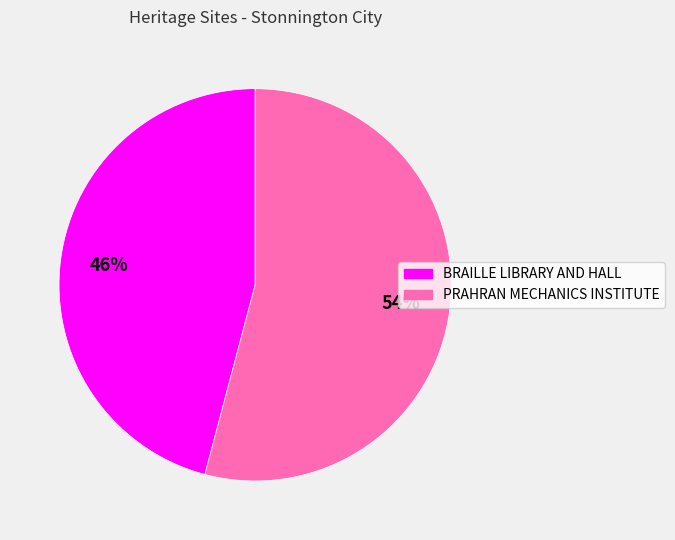

To the nearest percent, what portion does PRAHRAN MECHANICS INSTITUTE represent?

54%